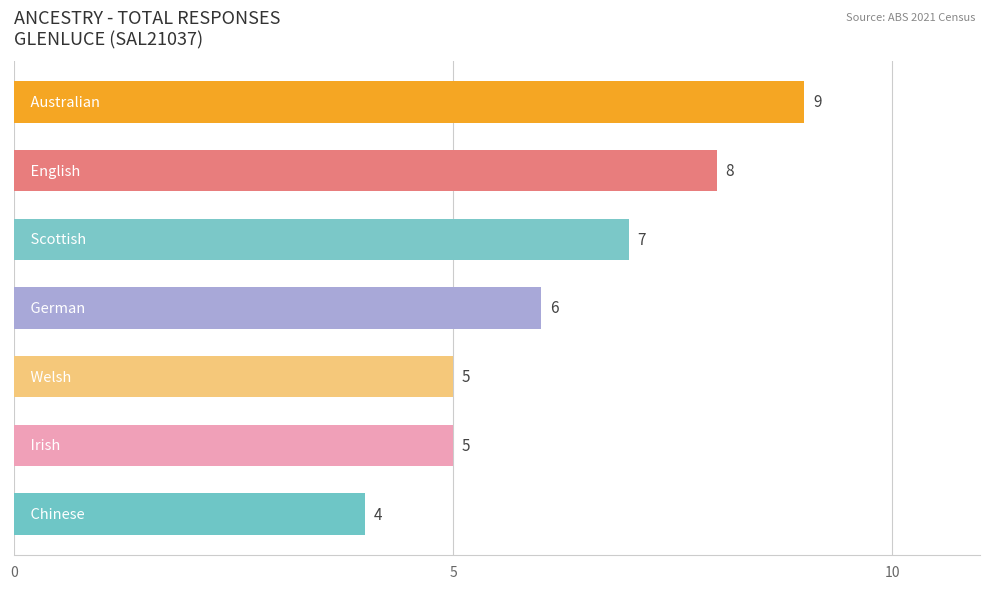

What is the average value?

6